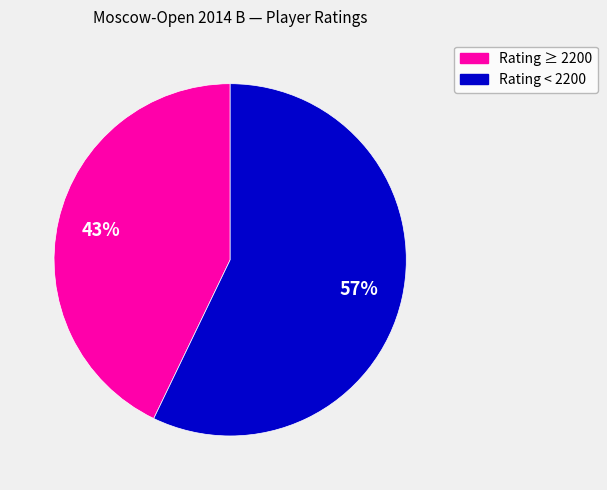

Is there a majority slice in this chart?

Yes